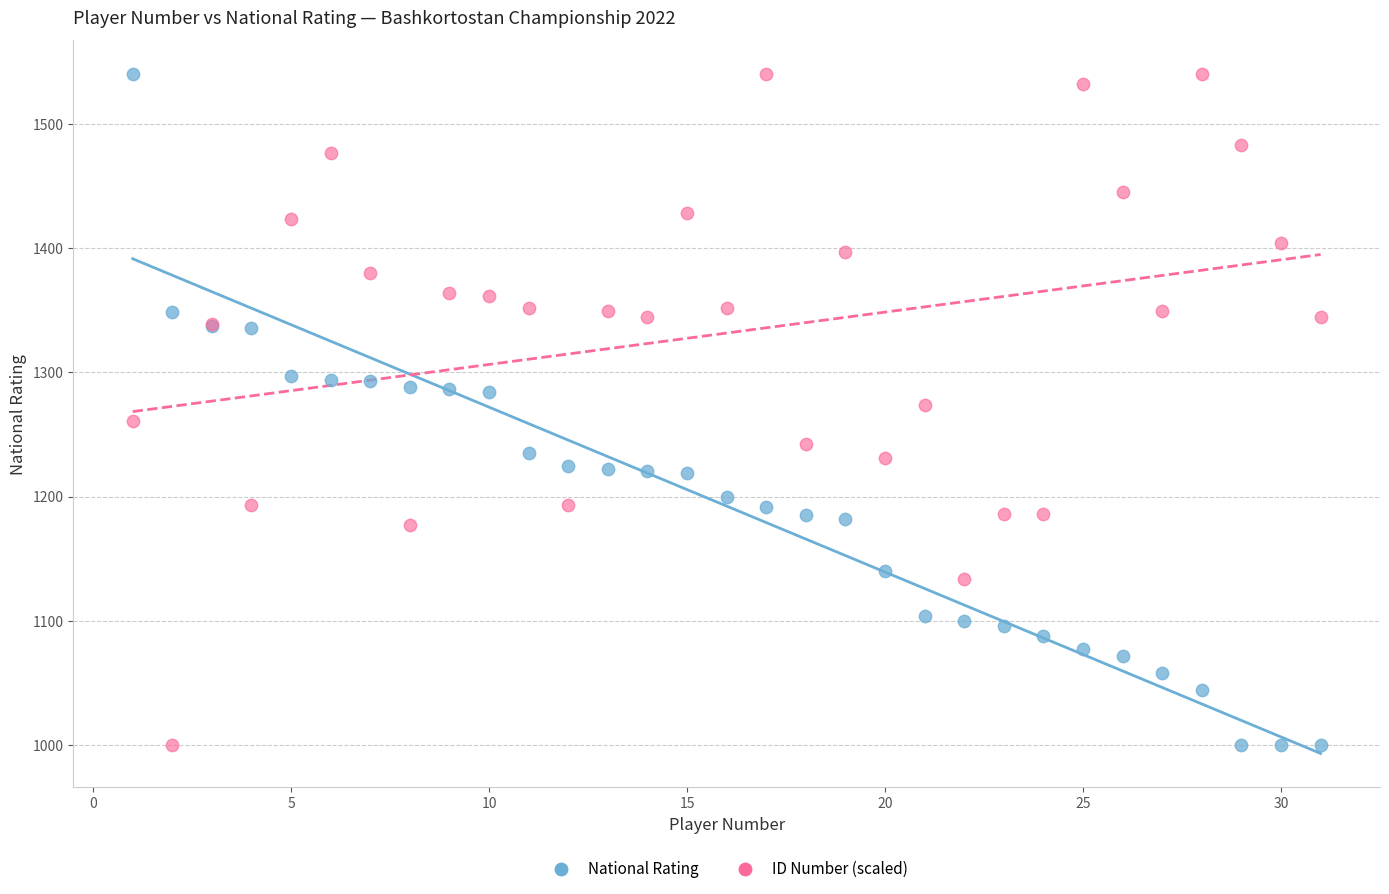

What is the X range (max minus min) for the scatter plot?

30.0